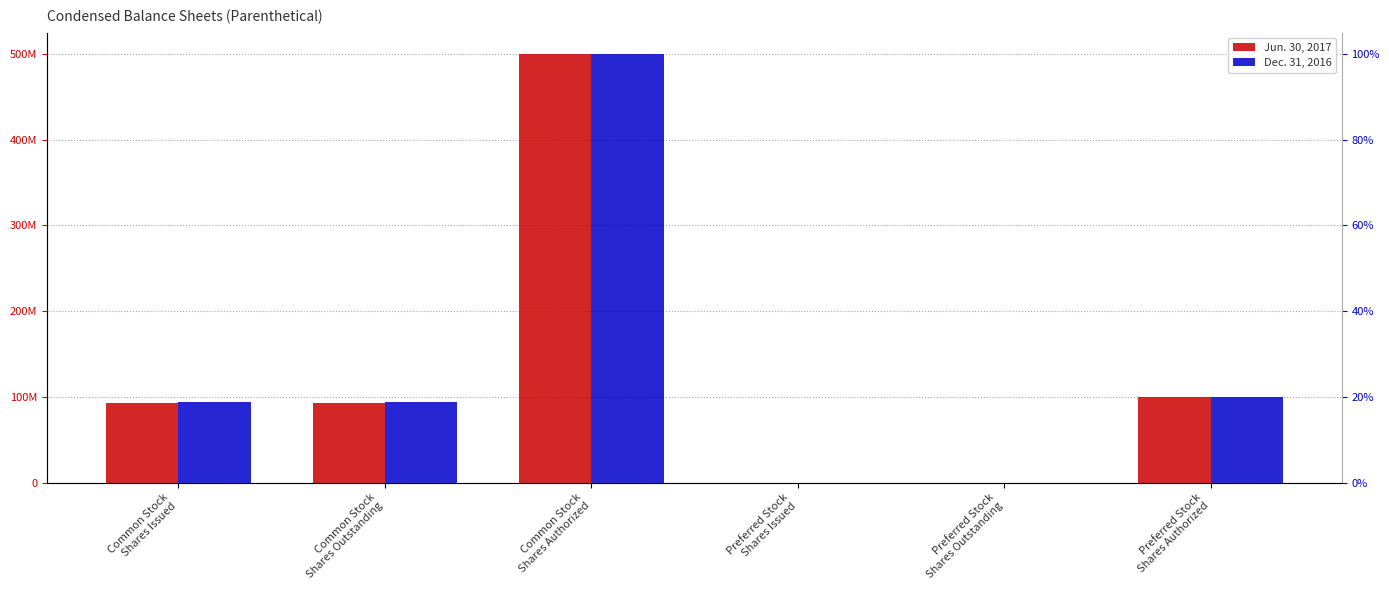

List the series in order of their peak value, lowest first.

Jun. 30, 2017, Dec. 31, 2016